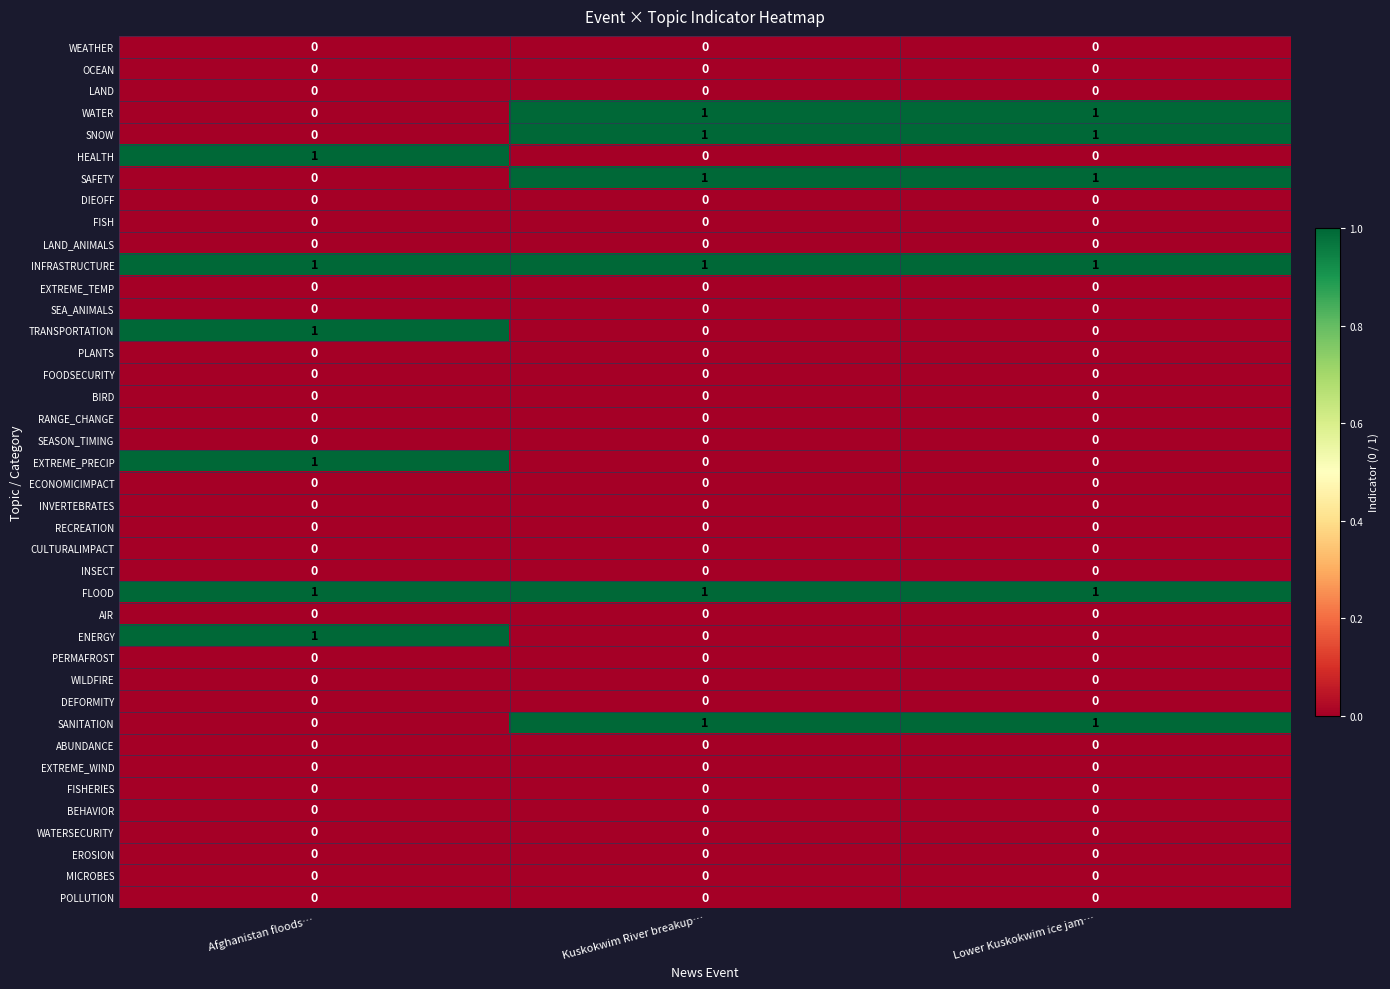

At how many categories does at least one series exceed 0?

3